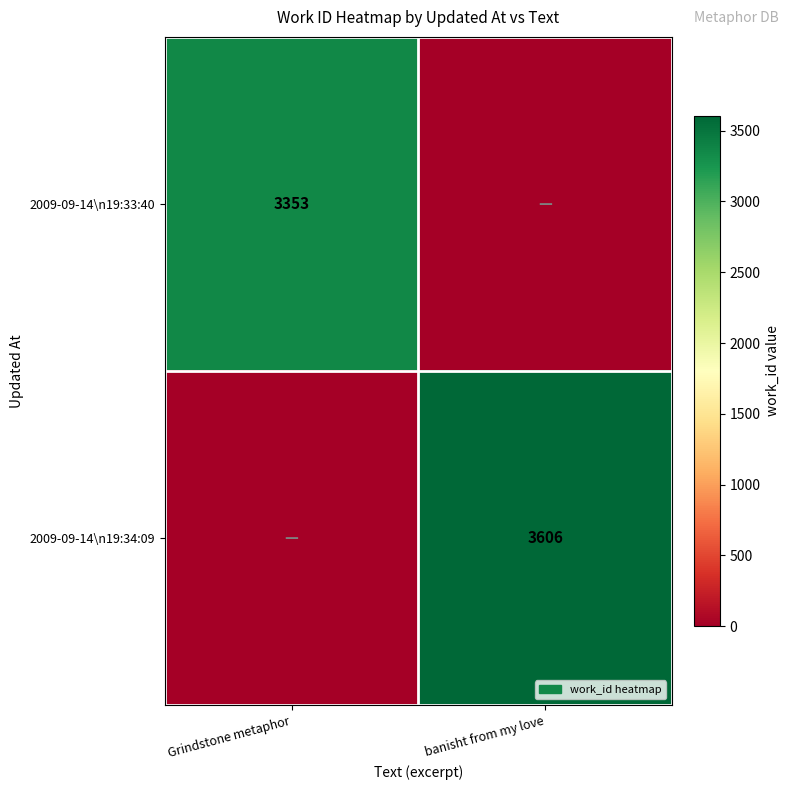

True or false: 2009-09-14\n19:33:40 has a value of 5751 at Grindstone metaphor.

False